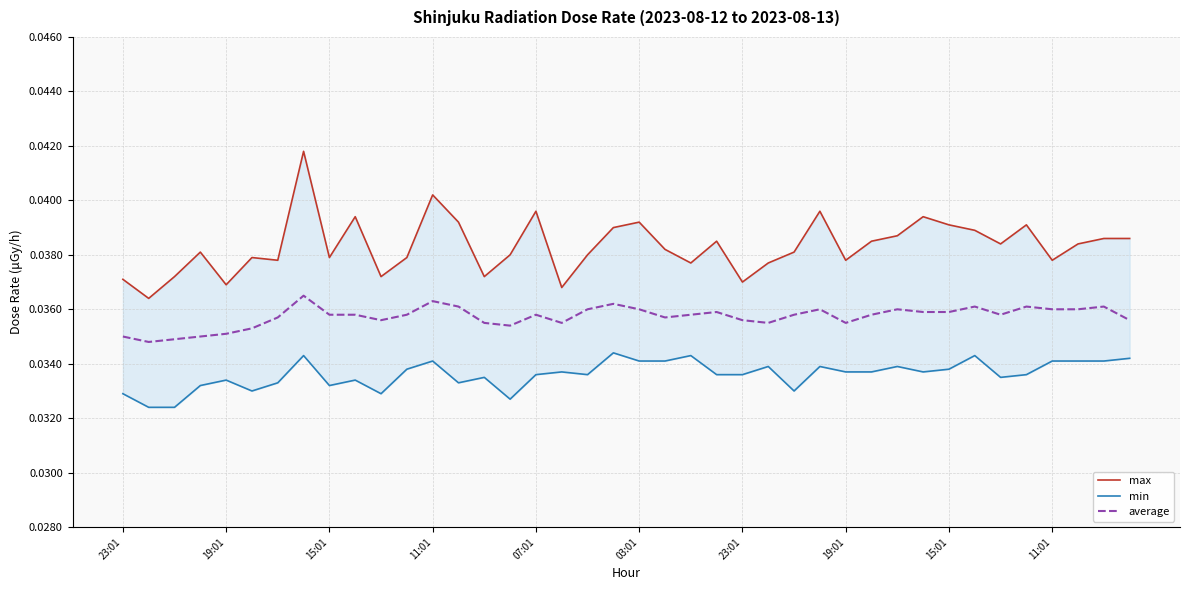

Which series has the largest total across all categories?

max